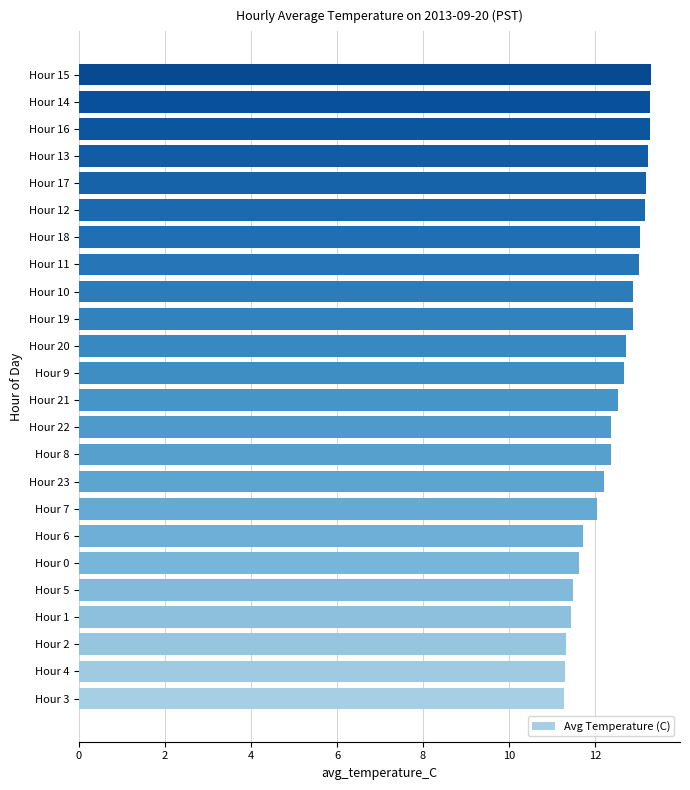

What is the change in value from Hour 9 to Hour 18?

+0.4